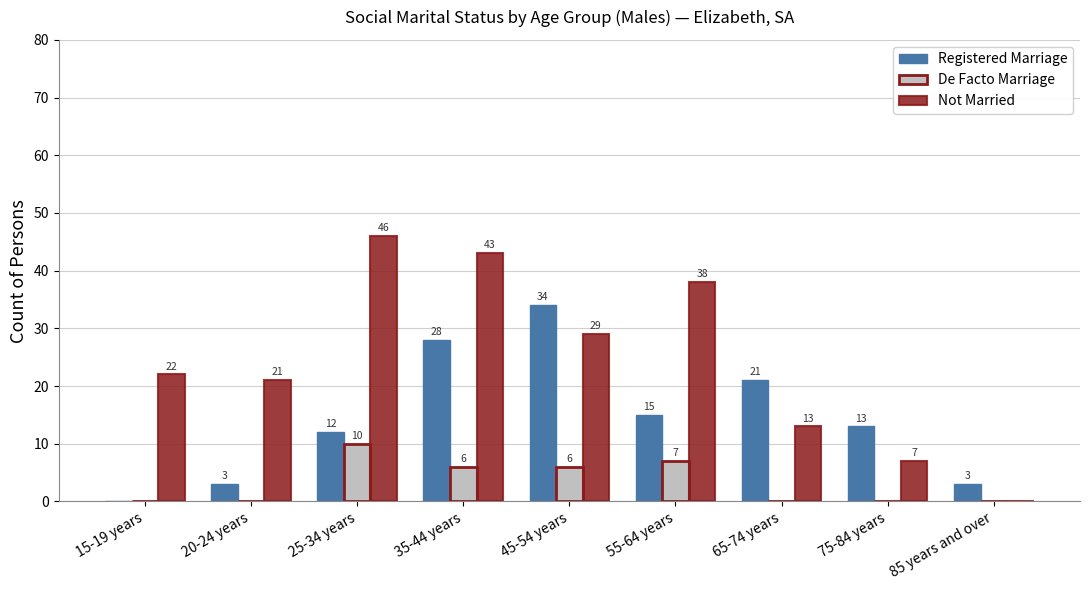

What is the maximum value for De Facto Marriage?

10